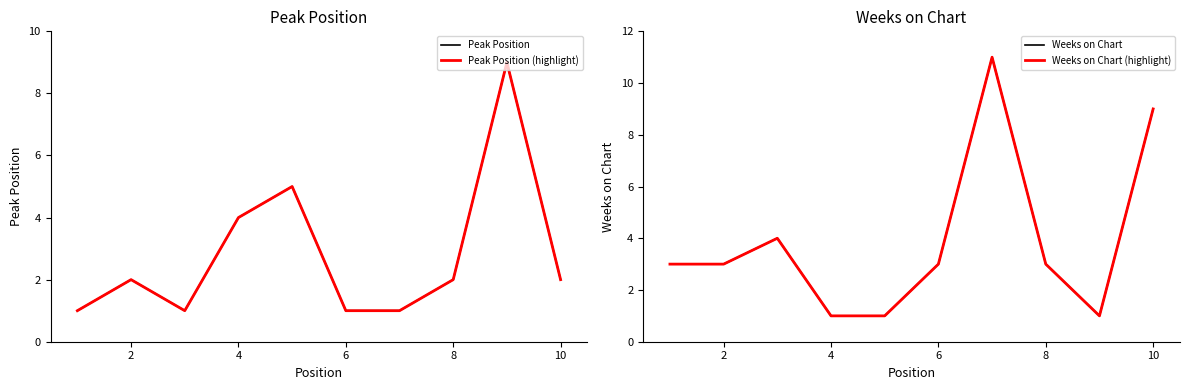

How many values in the Weeks on Chart (highlight) series exceed 3?

3